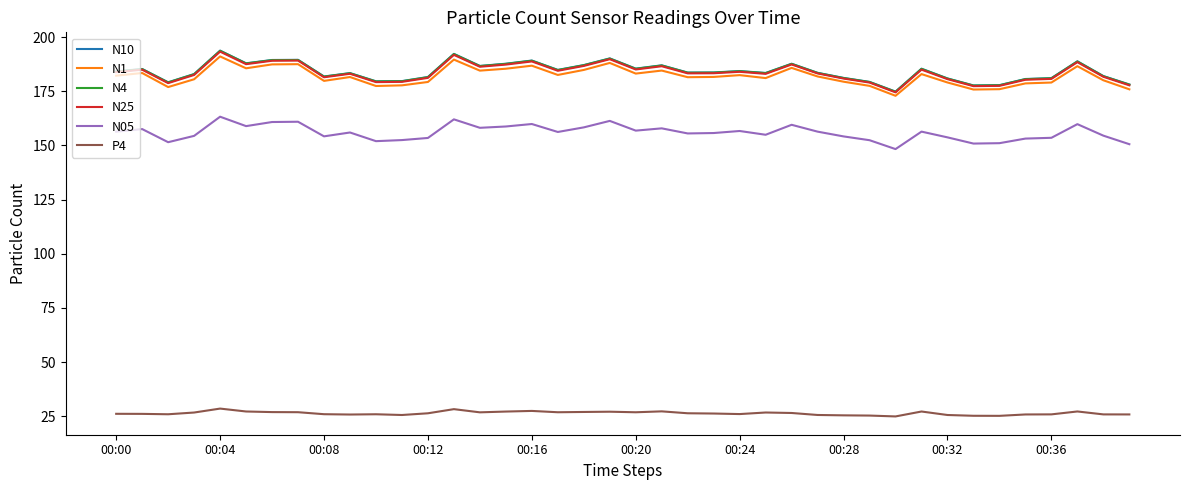

At how many categories does at least one series exceed 58?

40